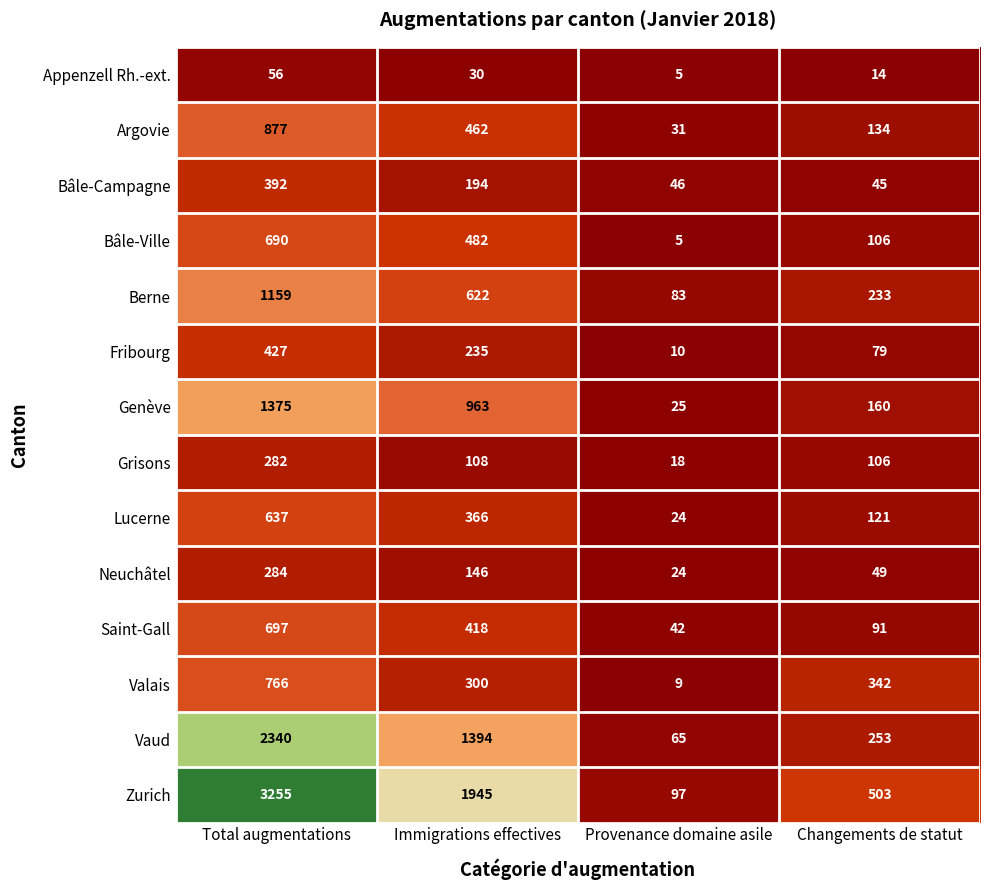

Read the Neuchâtel value at Total augmentations, to the nearest 5.

285